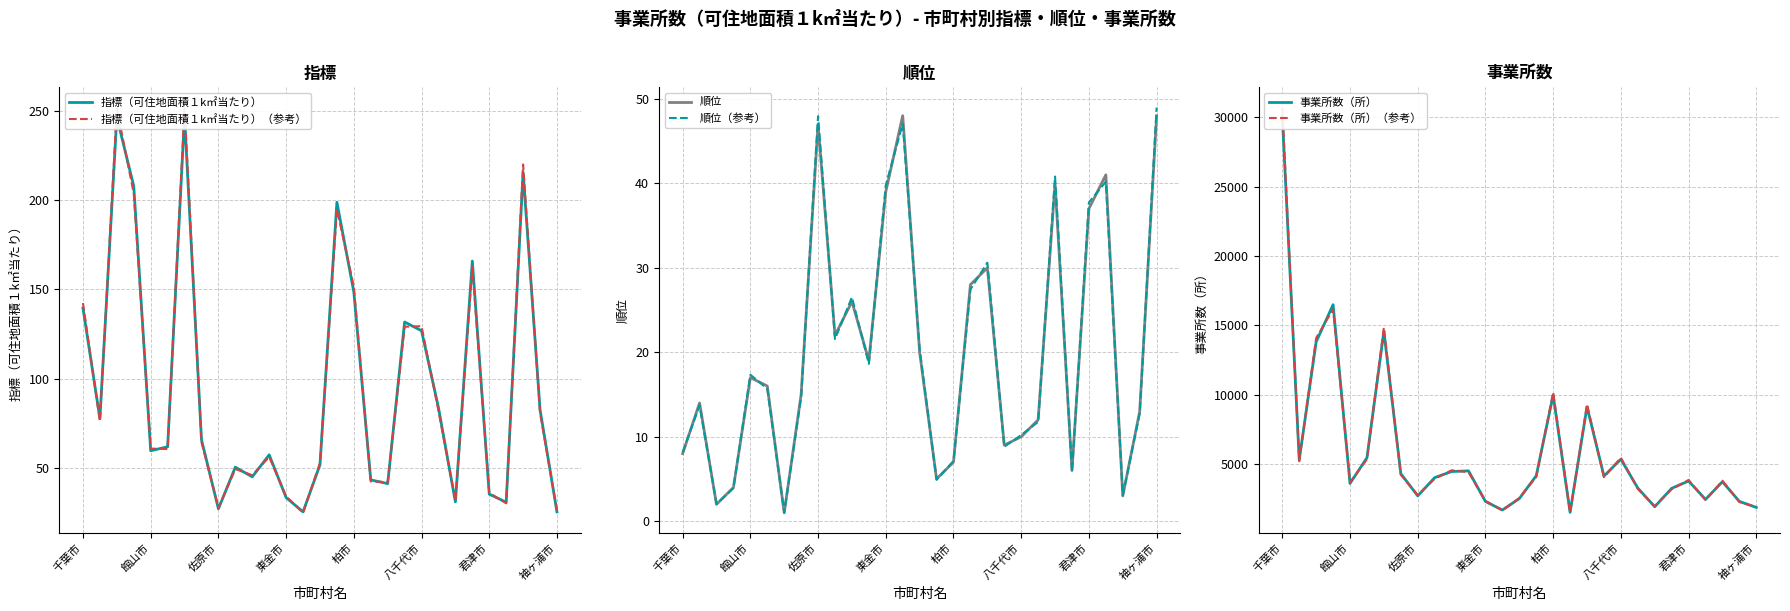

What is the difference between the maximum and minimum values in the 順位（参考） series?

47.9